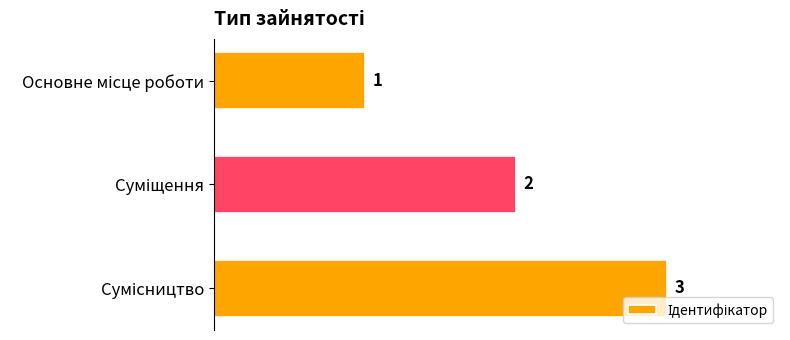

How many values are below 2?

1